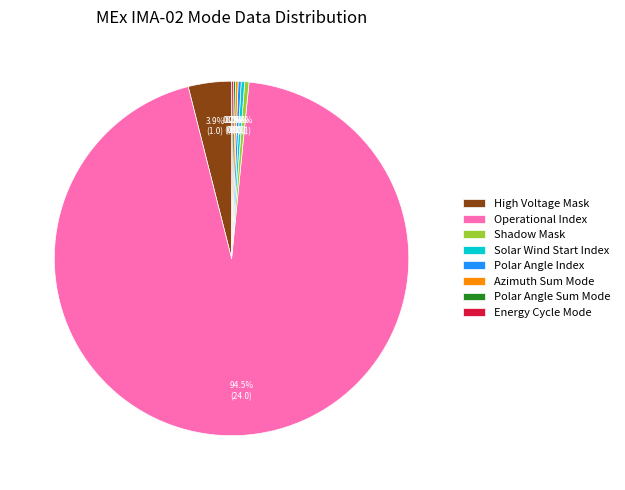

Does Operational Index account for over 50% of the chart?

Yes